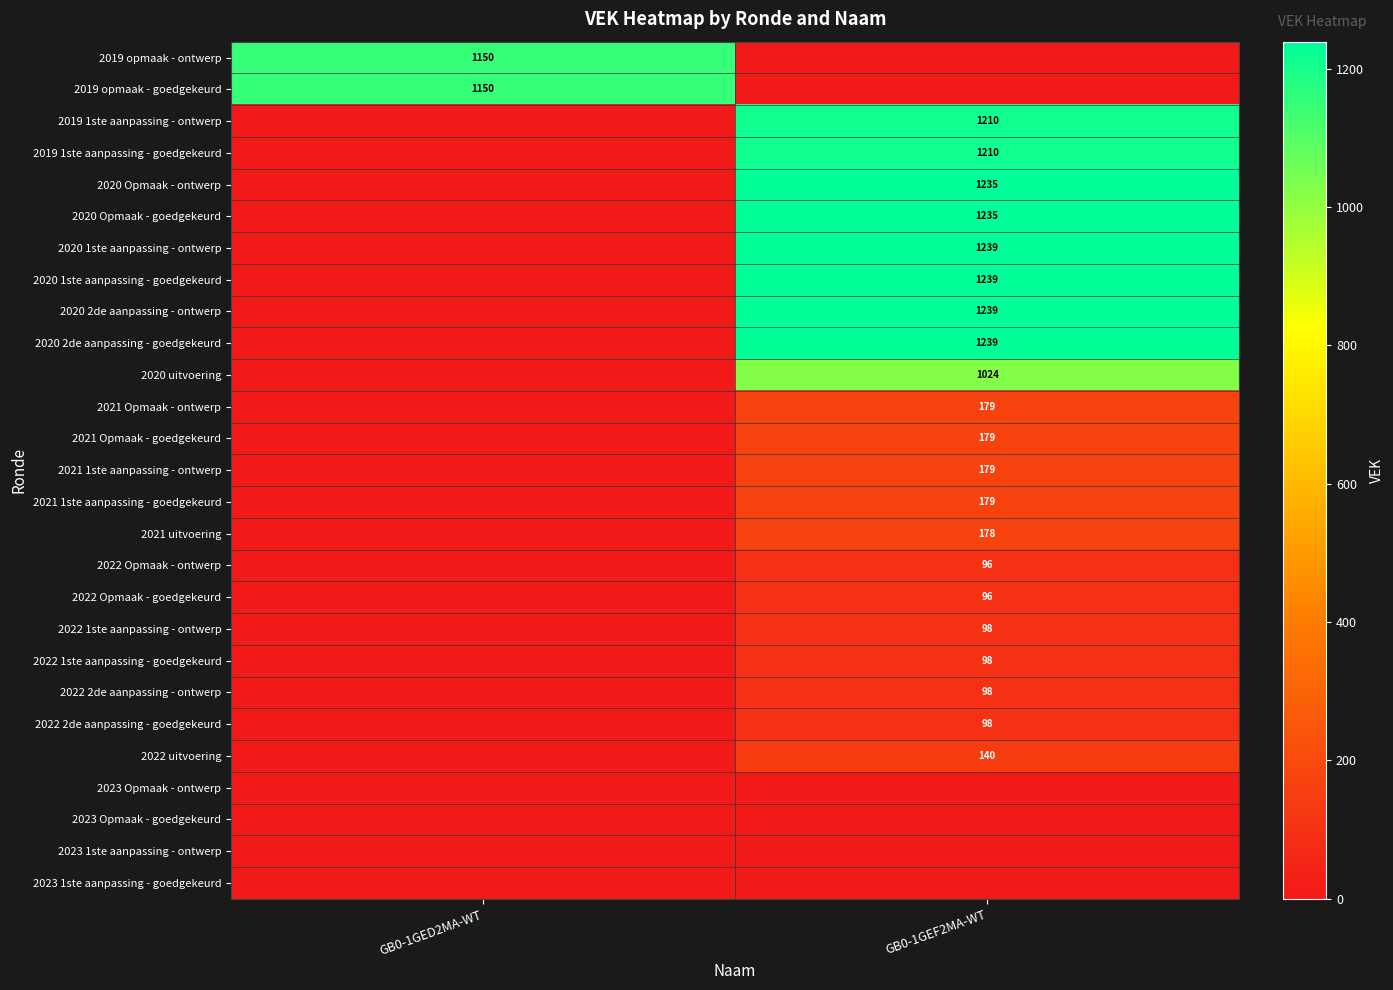

The value of 2020 2de aanpassing - ontwerp at GB0-1GEF2MA-WT is 2204. True or false?

False